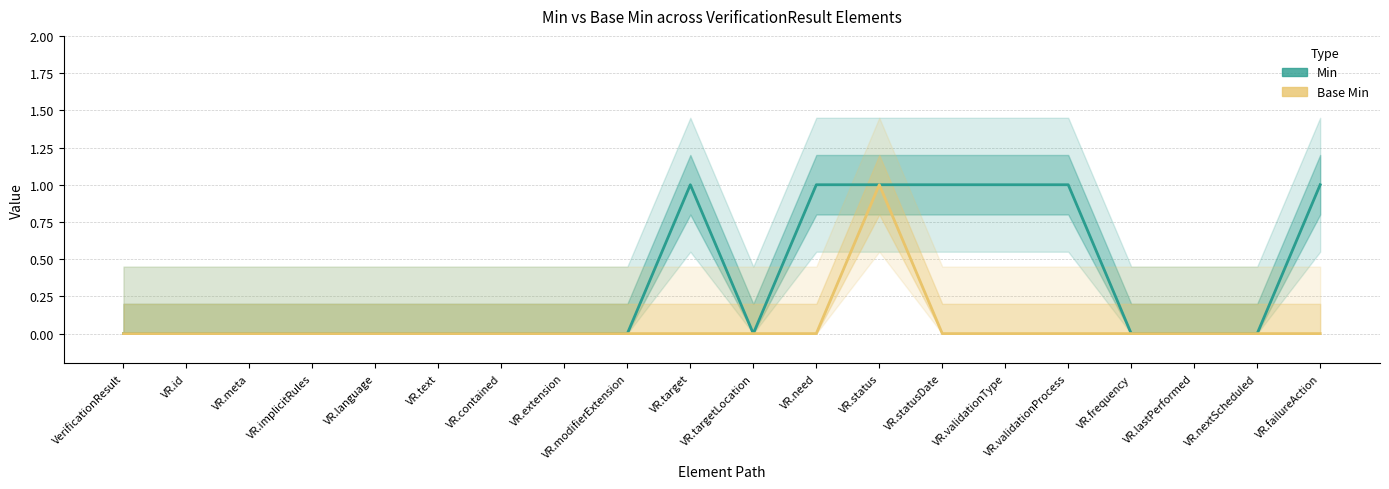

Which has a higher value, VerificationResult or VR.id?

VerificationResult